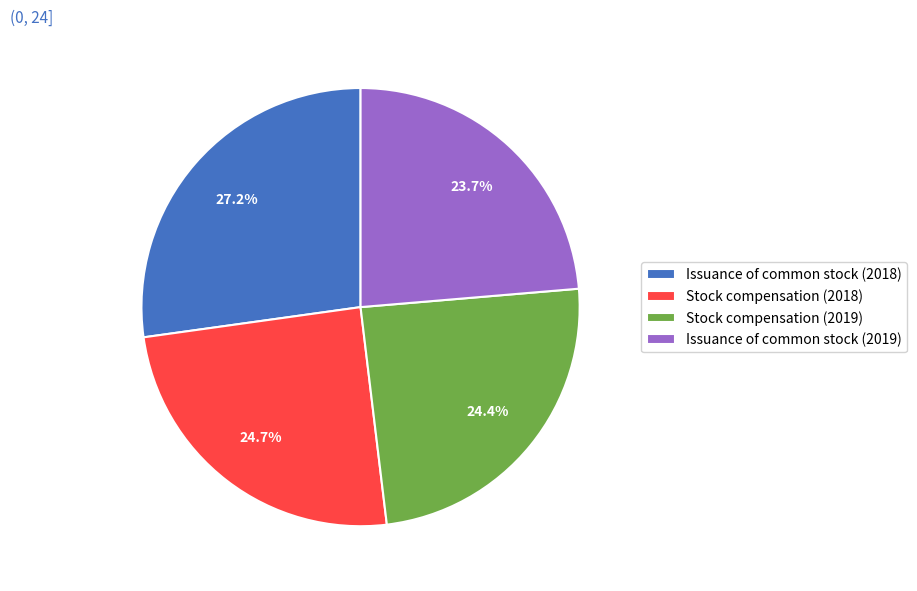

Is the sum of Issuance of common stock (2018) and Issuance of common stock (2019) greater than half?

Yes